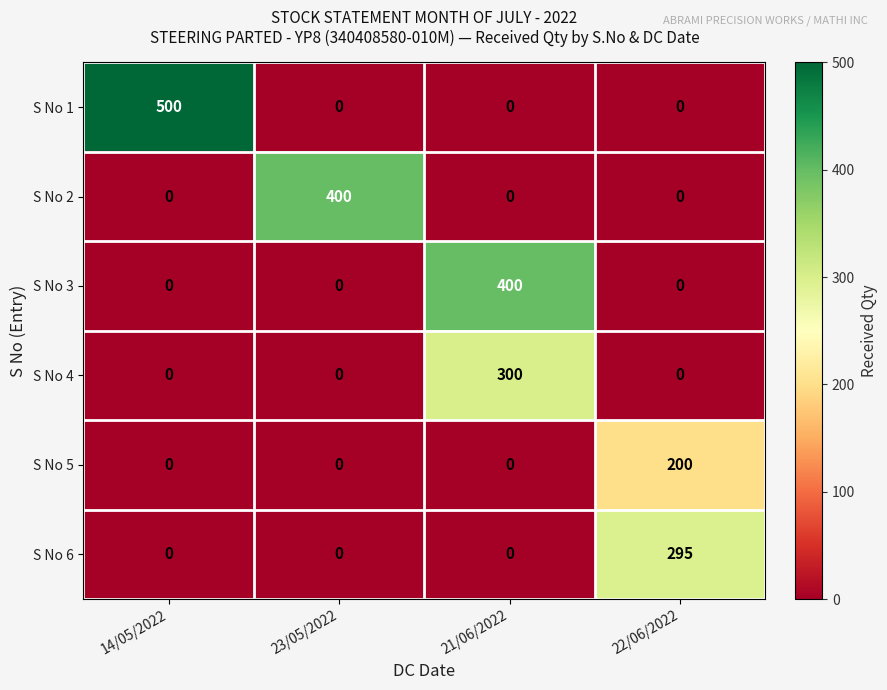

At how many categories does at least one series exceed 187?

4